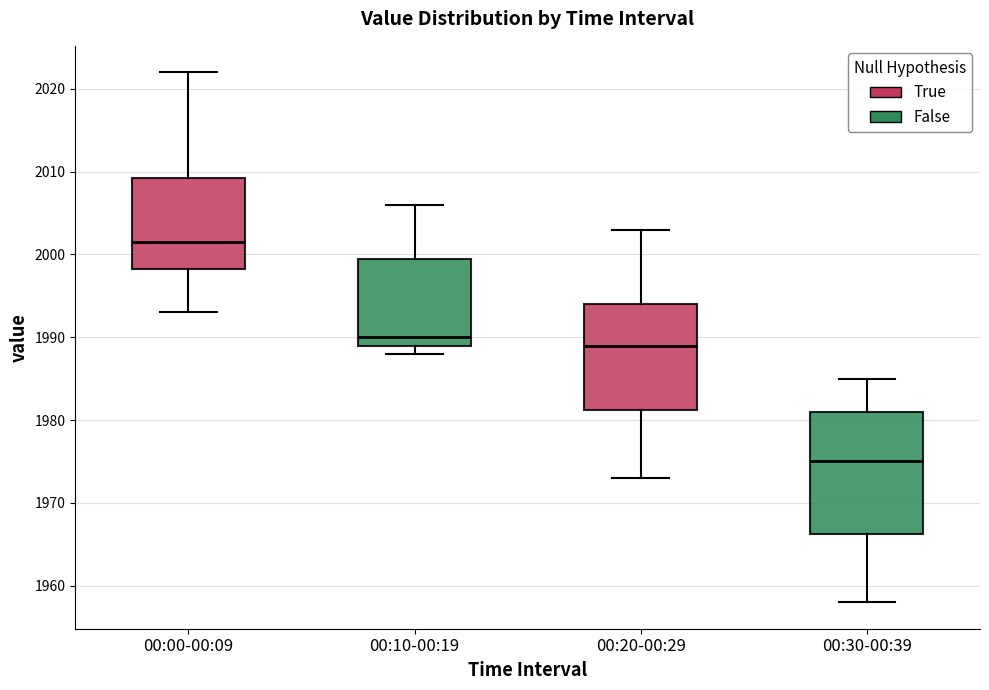

Which box has the highest median line?

00:00-00:09